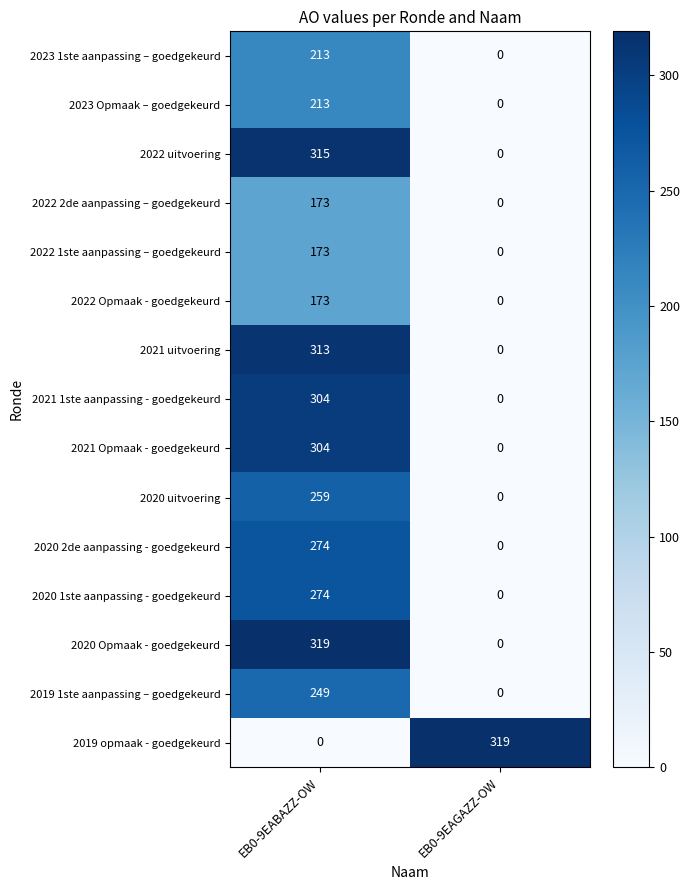

At which category is the sum across all series the highest?

EB0-9EABAZZ-OW